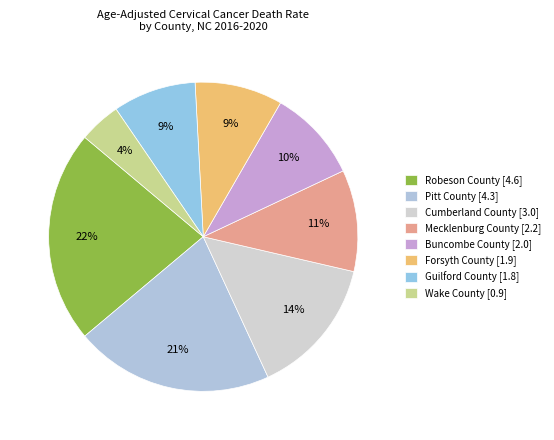

True or false: Cumberland County [3.0] accounts for 14% of the total.

True